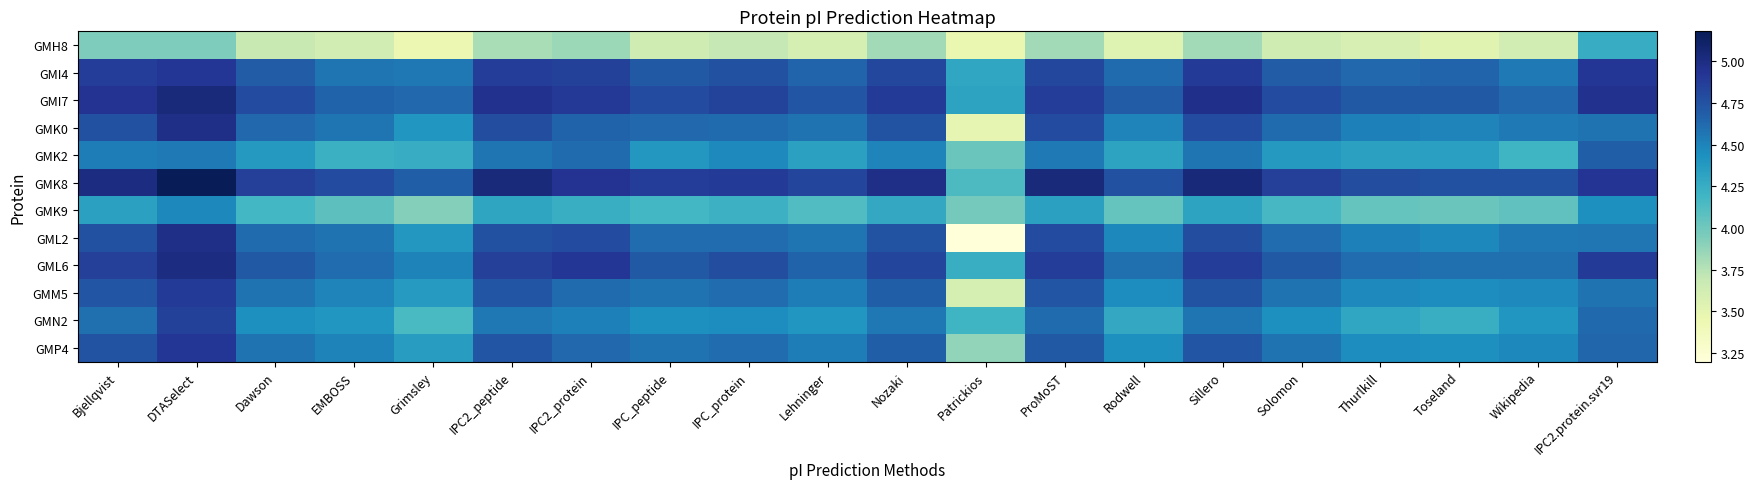

Rank the series at Nozaki from highest to lowest value.

GMK8, GMI7, GML6, GMI4, GMK0, GML2, GMM5, GMP4, GMN2, GMK2, GMK9, GMH8